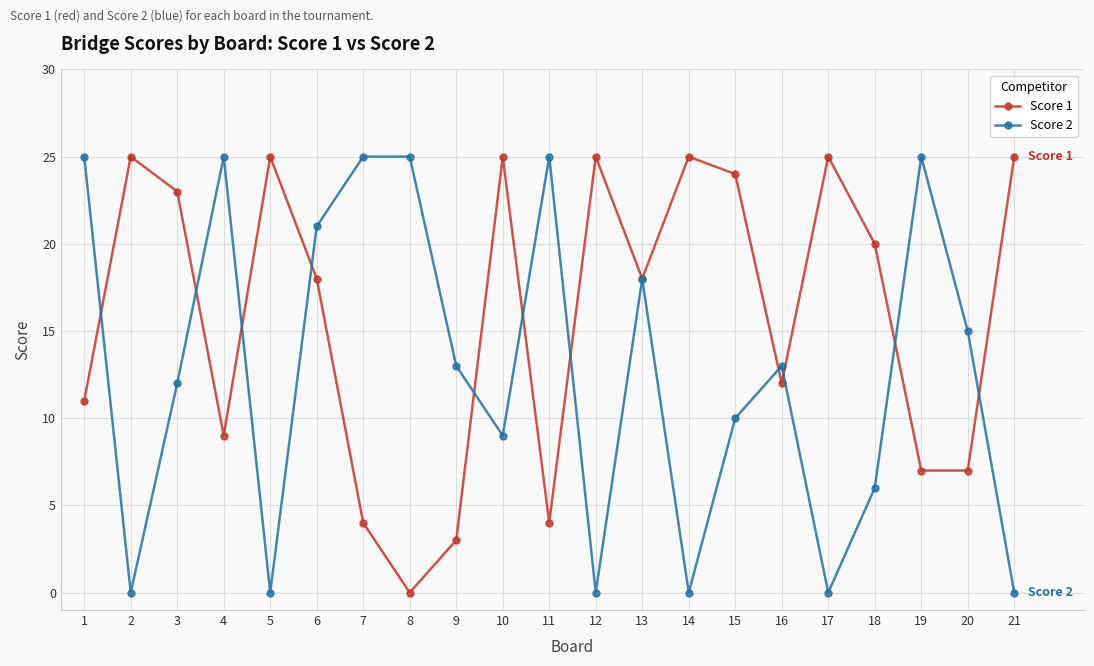

What is the difference between the maximum and second lowest values in the Score 2 series?

25